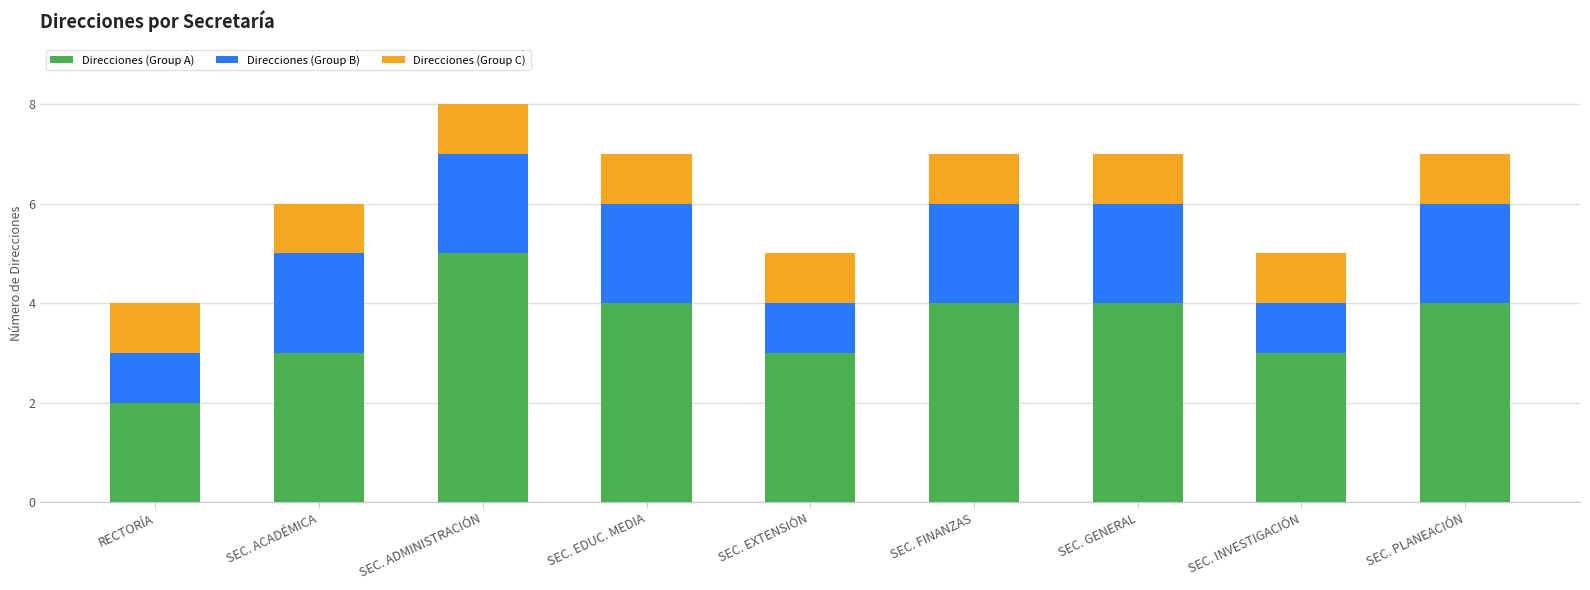

What is the sum of all Direcciones (Group A) values?

32